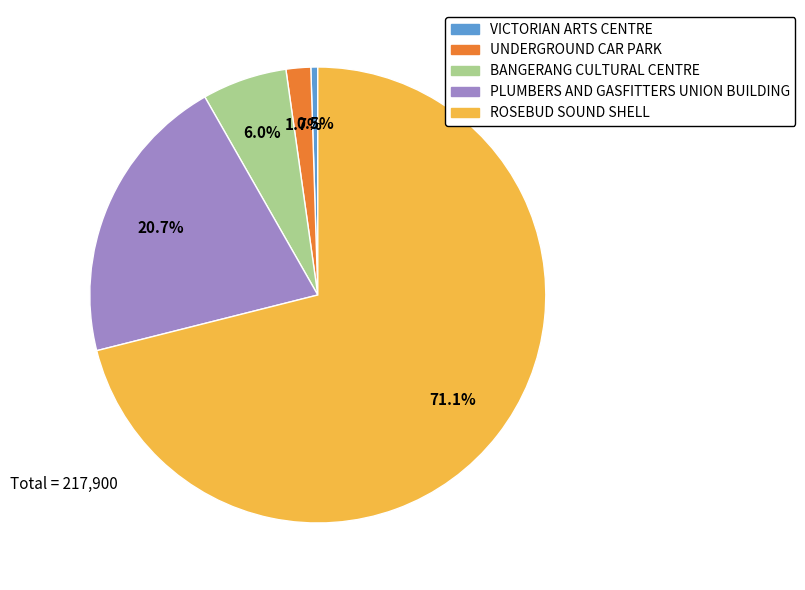

Approximately how many times larger is the value at PLUMBERS AND GASFITTERS UNION BUILDING compared to ROSEBUD SOUND SHELL?

0.3